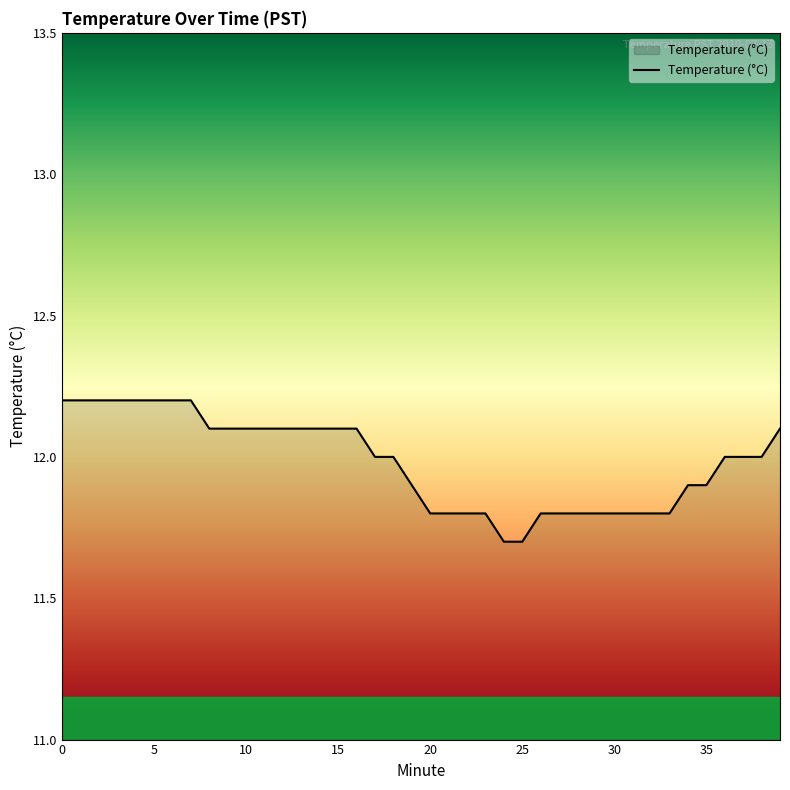

Reading left to right, transcribe all the data shown in this chart.

12.2	12.2	12.2	12.2	12.2	12.2	12.2	12.2	12.1	12.1	12.1	12.1	12.1	12.1	12.1	12.1	12.1	12.0	12.0	11.9	11.8	11.8	11.8	11.8	11.7	11.7	11.8	11.8	11.8	11.8	11.8	11.8	11.8	11.8	11.9	11.9	12.0	12.0	12.0	12.1